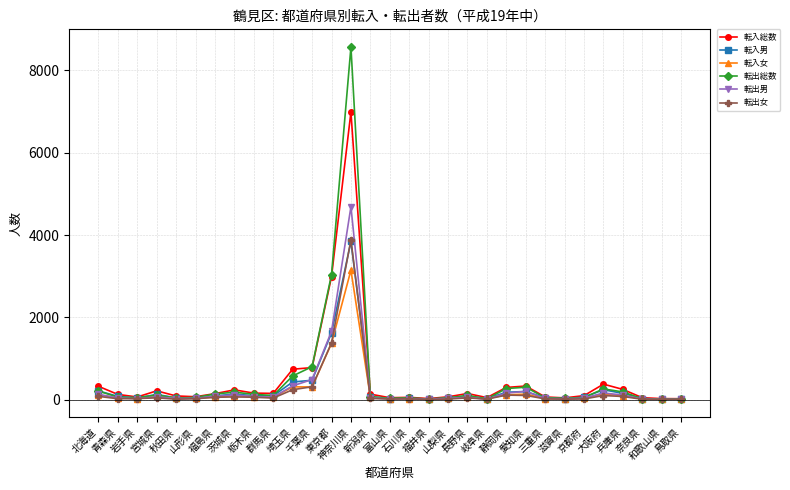

What is the maximum value for 転入総数?

6990